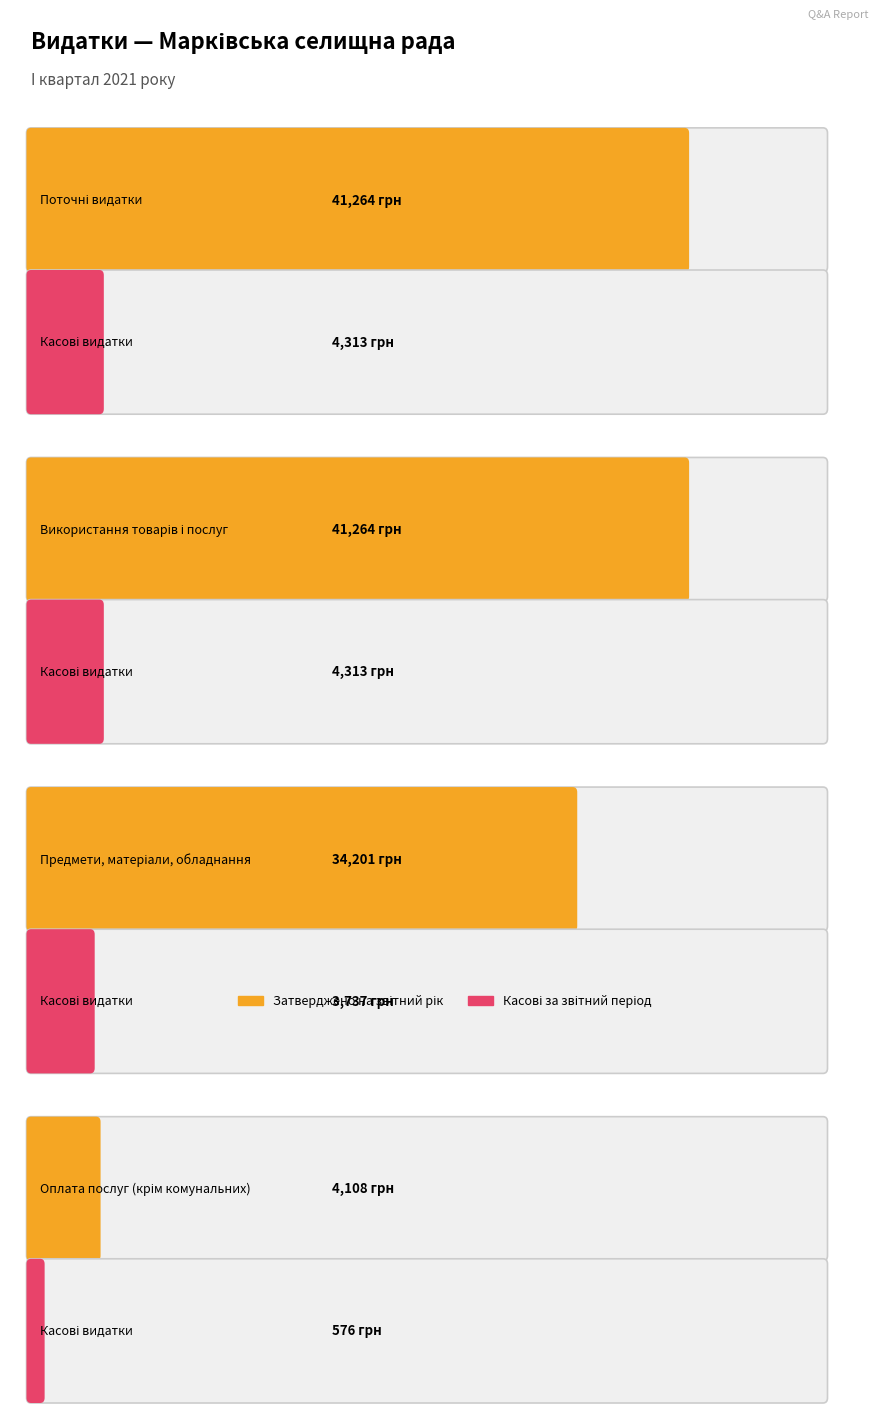

List the series in order of their overall mean, lowest first.

Касові за звітний період, Затверджено на звітний рік